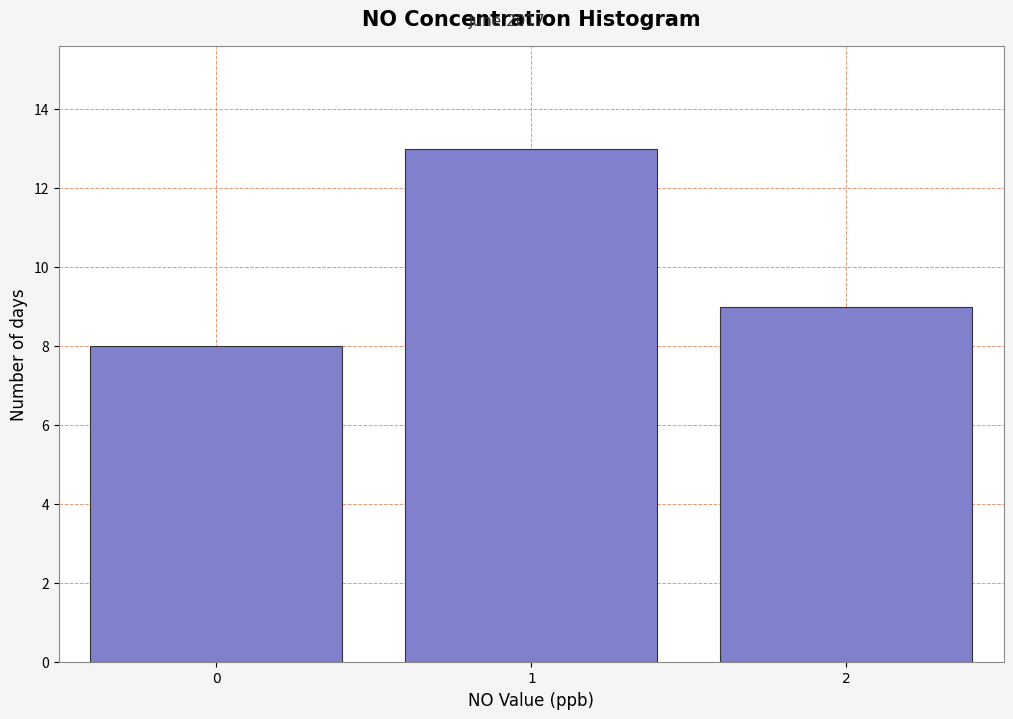

Reading left to right, transcribe this chart: for each bar, give the range it covers on the x-axis and its height. The values are not printed on the chart, so give them approximately, as read against the axis.

-0.5 to 0.5: 8
0.5 to 1.5: 13
1.5 to 2.5: 9